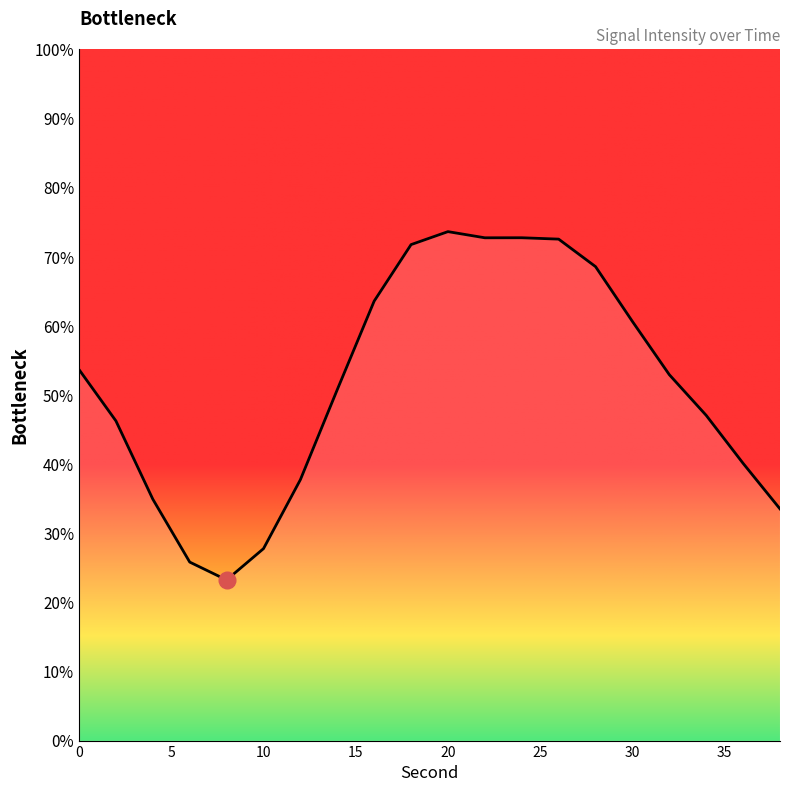

What is the difference between the maximum and minimum values?

50.4